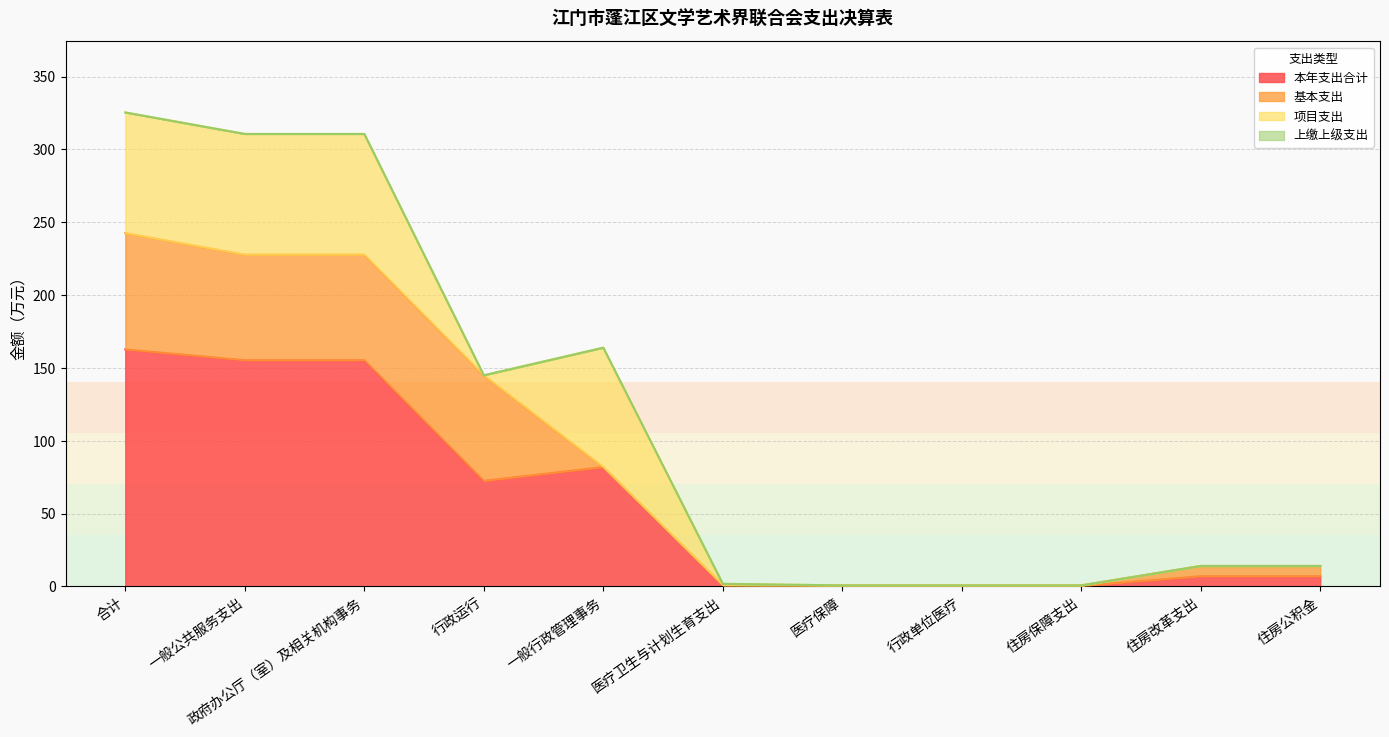

Which series changed the most between 政府办公厅（室）及相关机构事务 and 行政运行?

本年支出合计